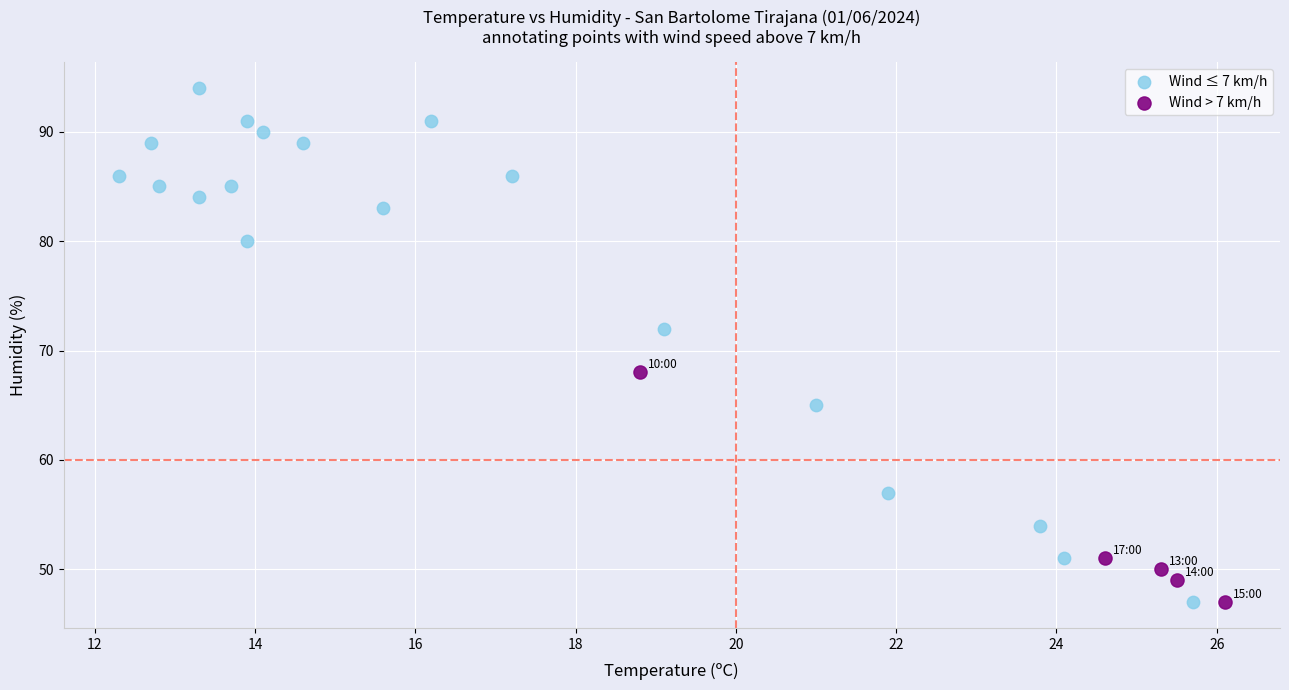

Which series has the widest spread of Y values?

Wind ≤ 7 km/h